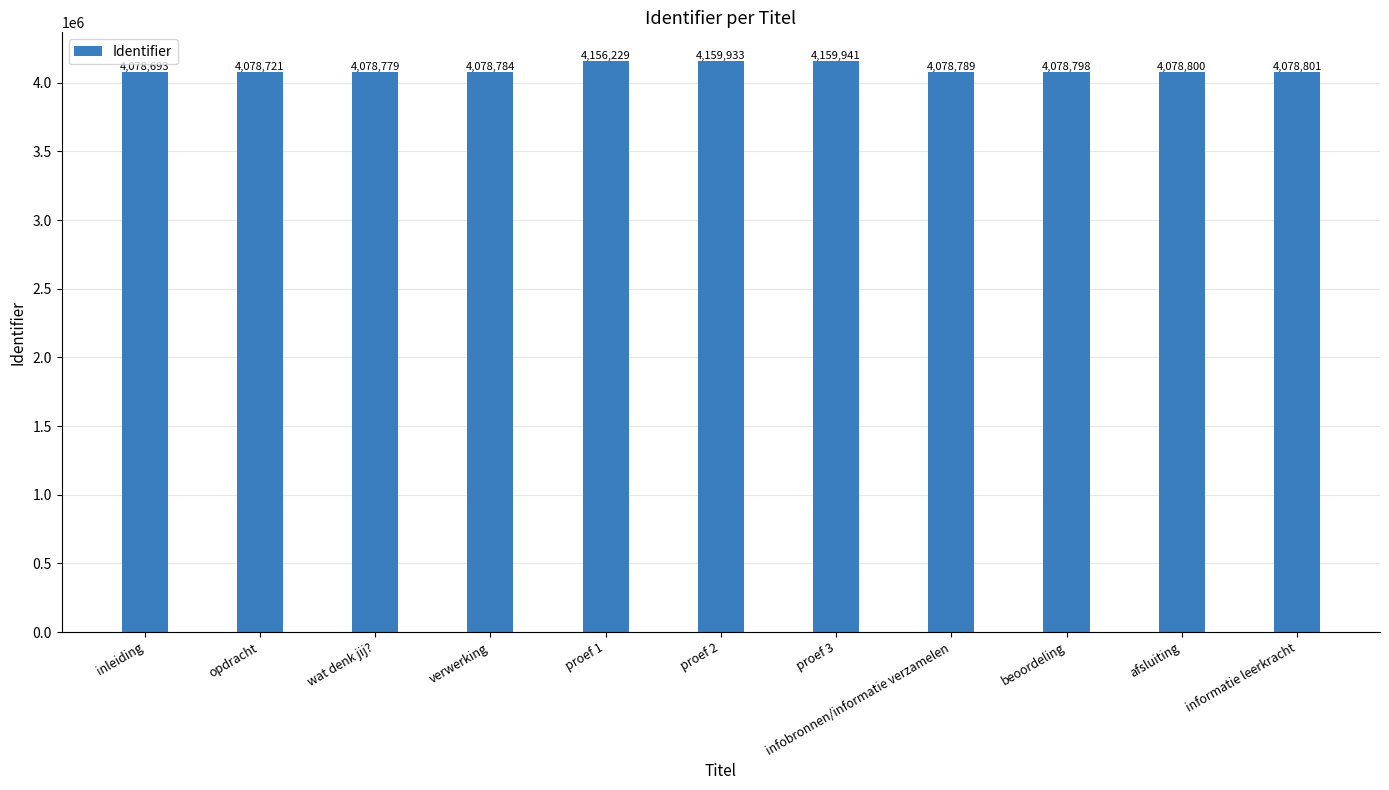

What is the difference between the maximum and minimum values?

81248